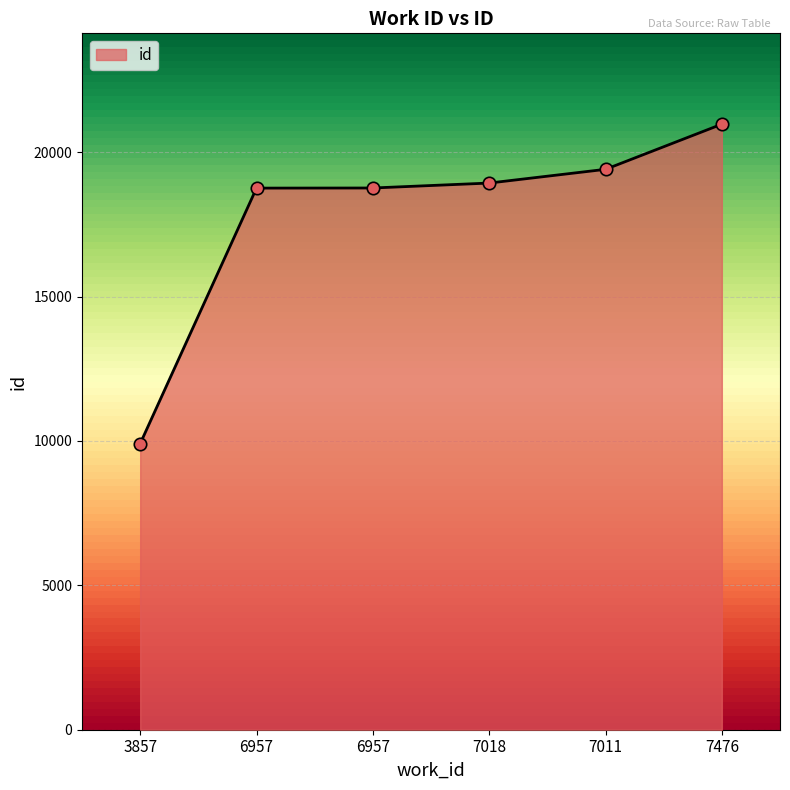

Approximately how many times larger is the value at 7476 compared to 6957?

1.1